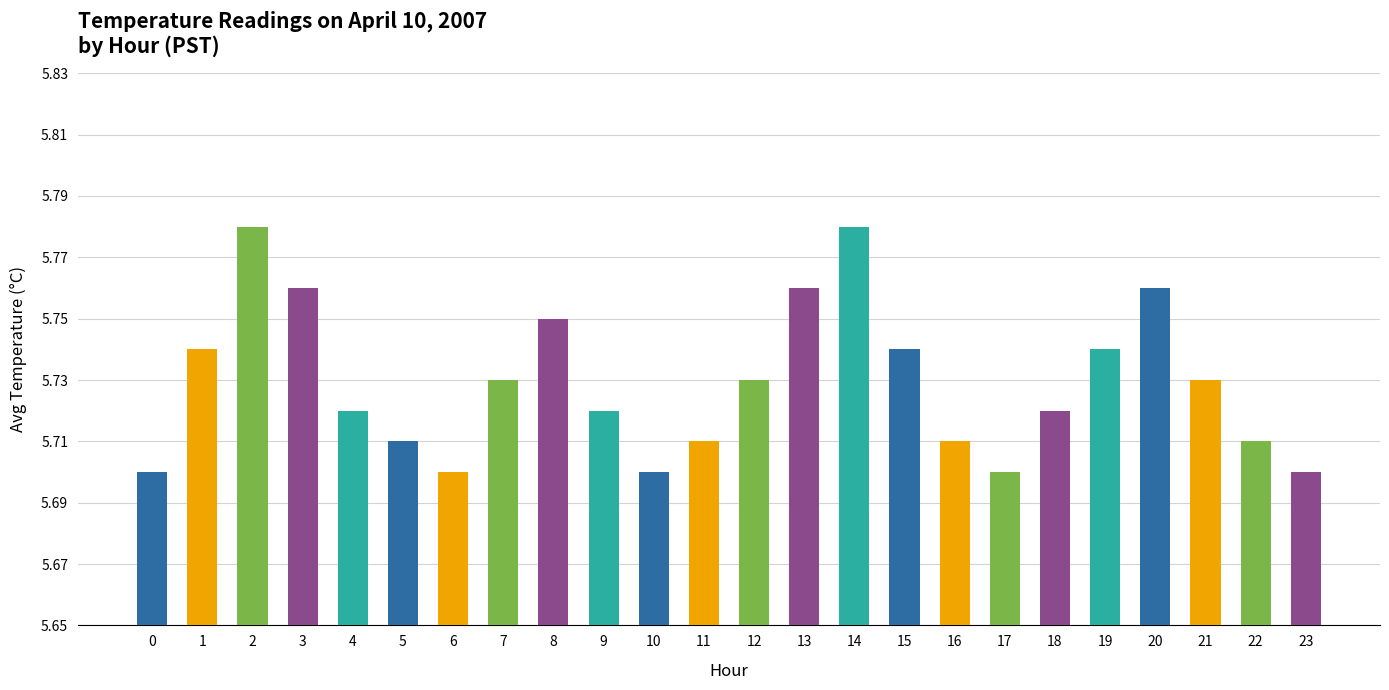

What is the sum of all values?

137.5